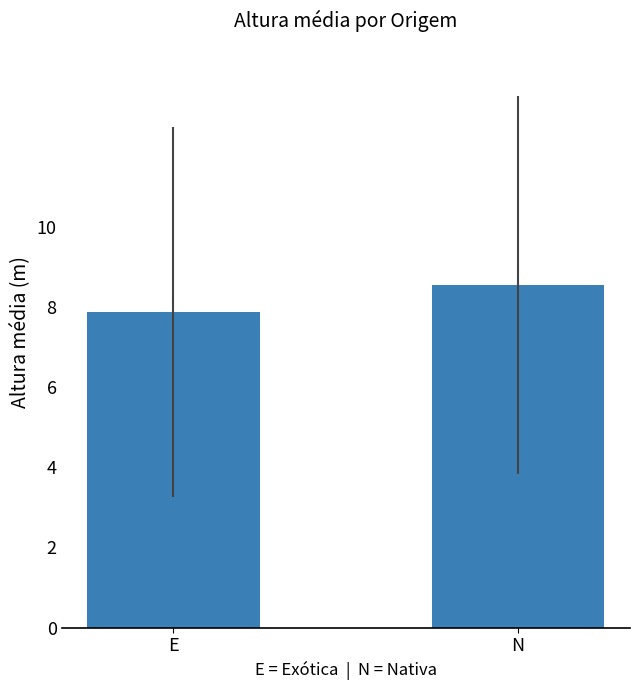

Reading right to left, transcribe all the data shown in this chart.

8.5	7.9